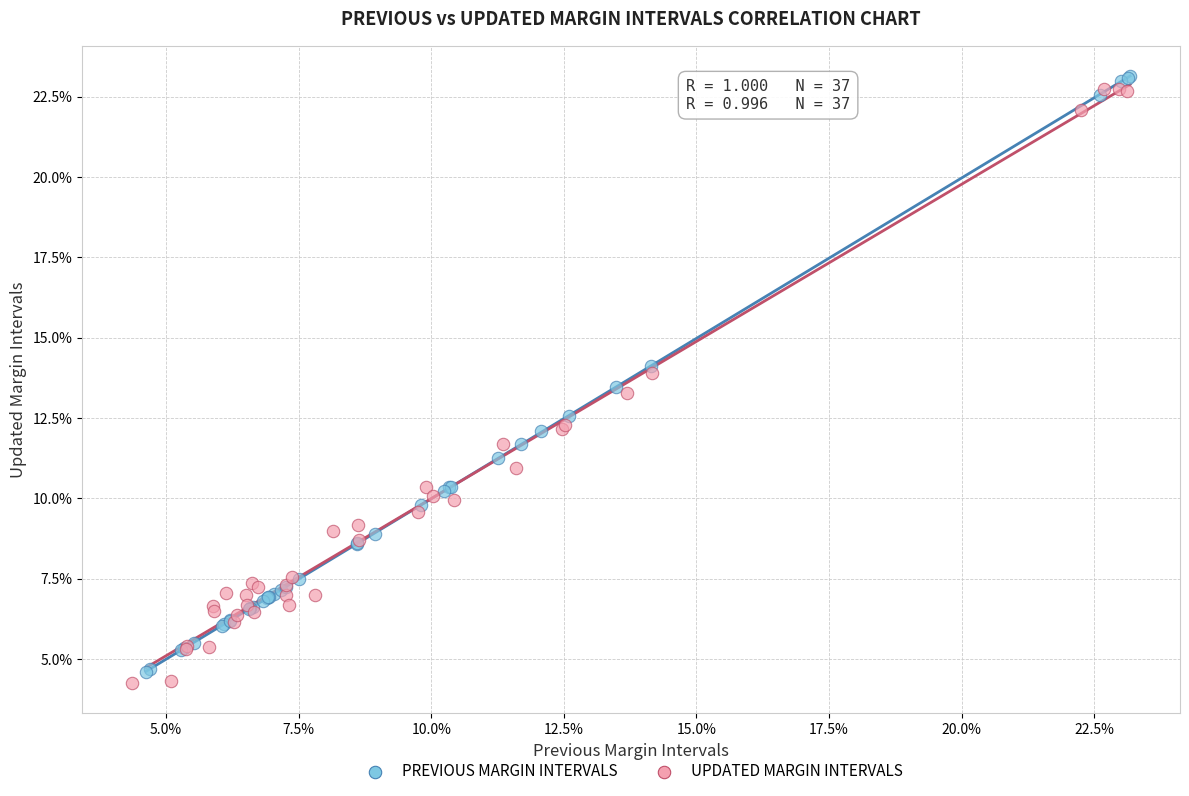

Which series contains the lowest Y value?

UPDATED MARGIN INTERVALS